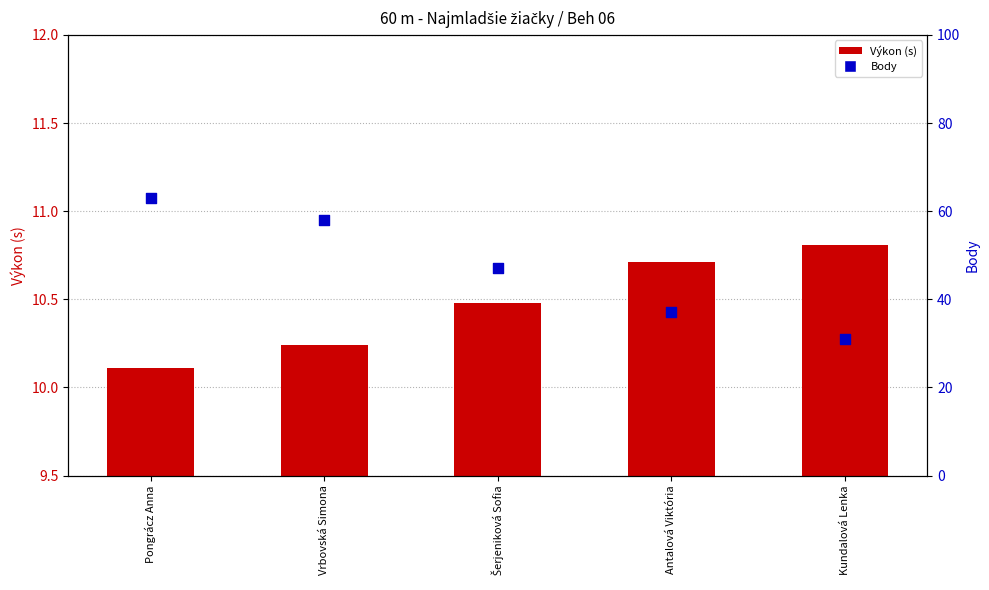

What is the total value across all series at Vrbovská Simona?

68.2